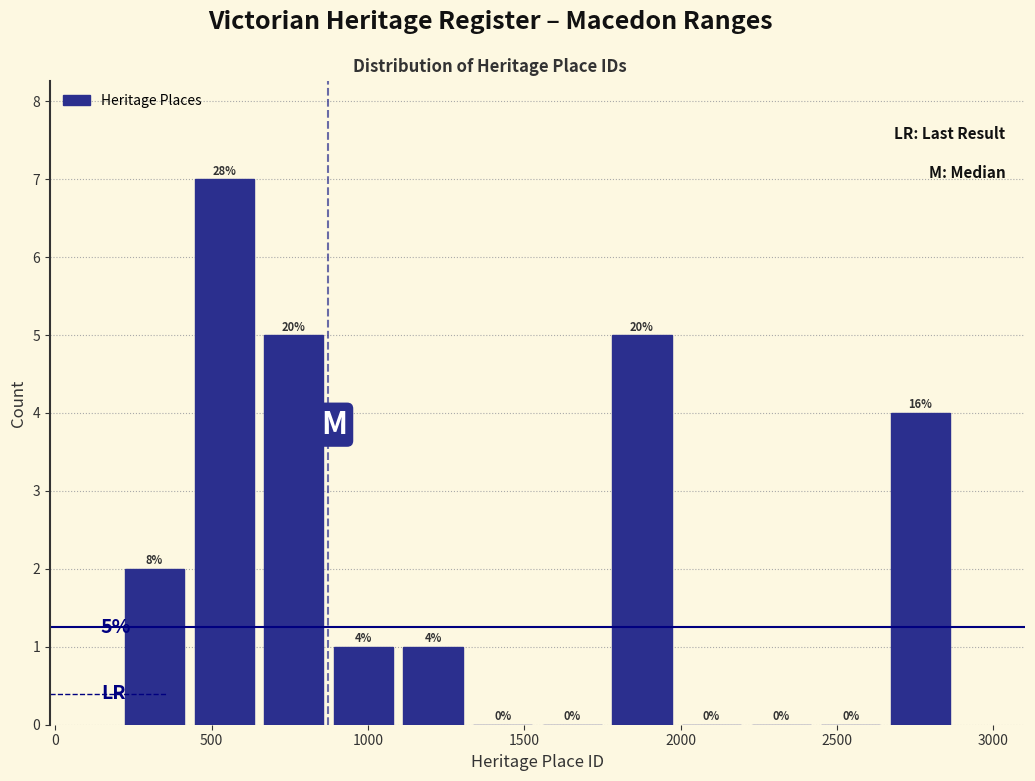

Over which range of the x-axis is the bar tallest?

450 to 650